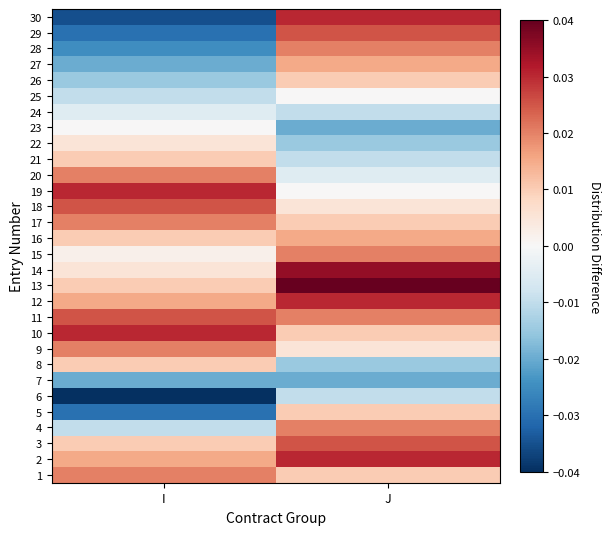

At which category is the sum across all series the highest?

J